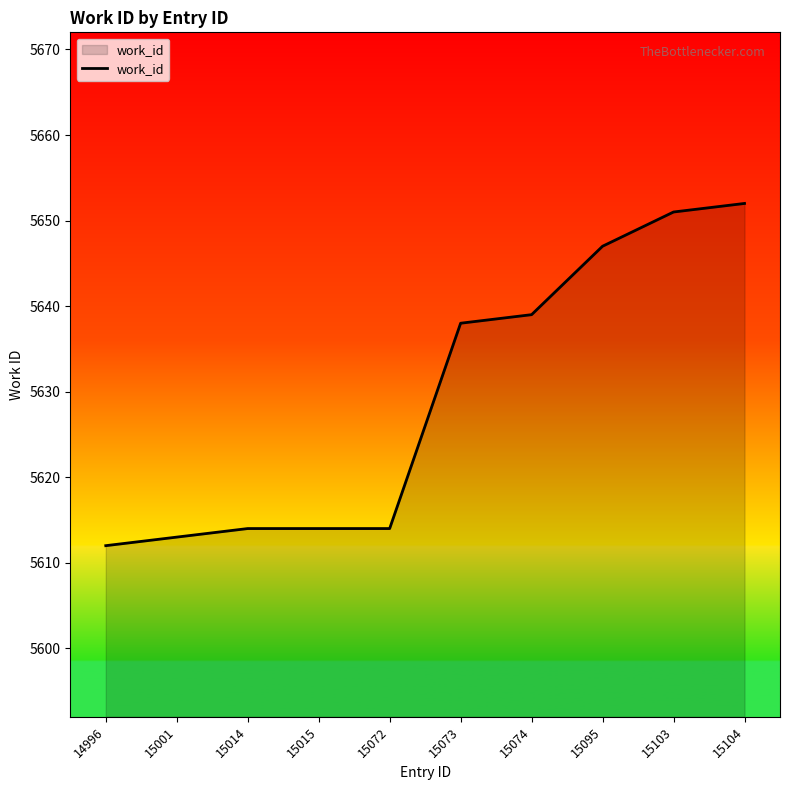

True or false: the data has more than 2 interior local peaks.

False